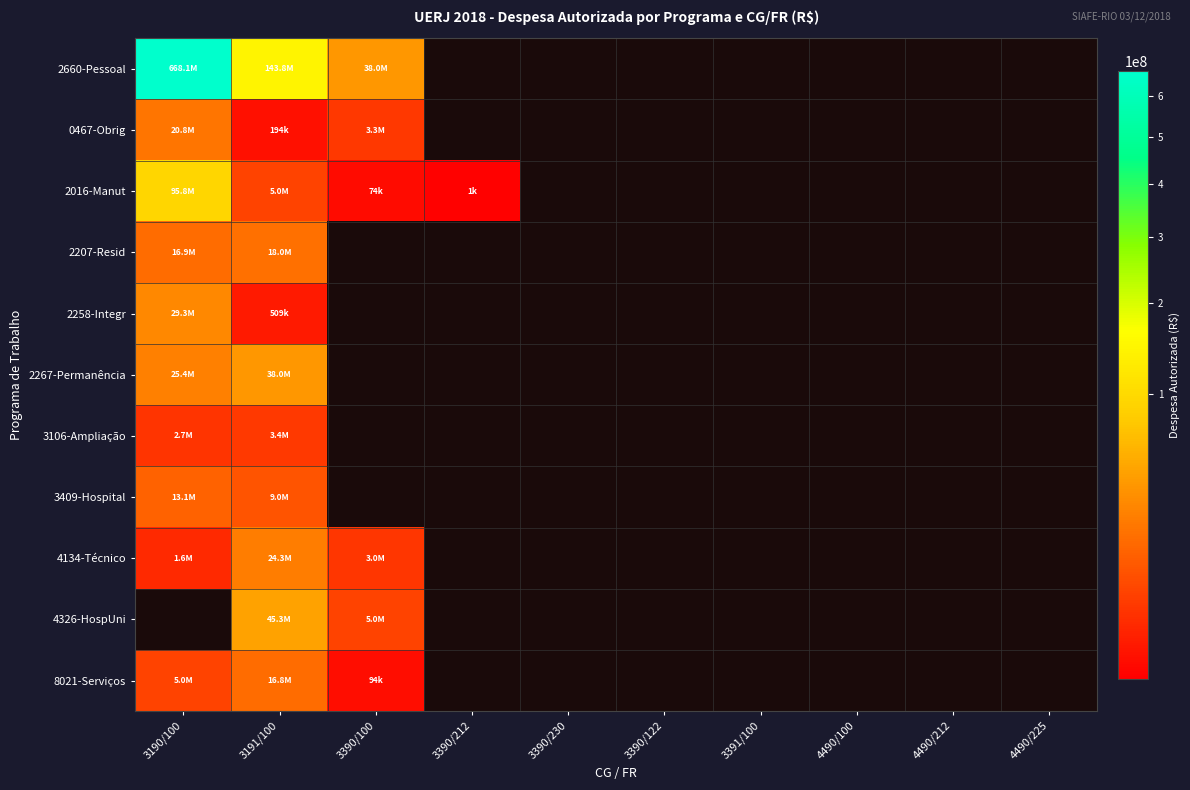

At which category does the chart reach its peak across all series?

3190/100